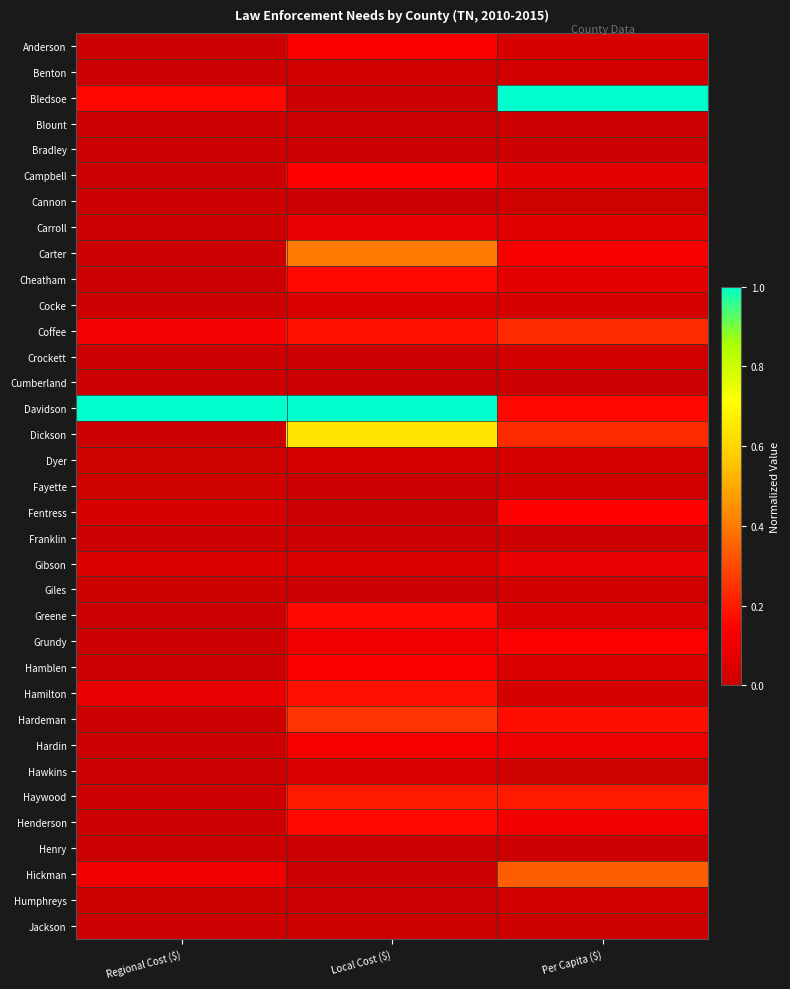

List the series in order of their peak value, highest first.

Bledsoe, Davidson, Dickson, Carter, Hickman, Hardeman, Coffee, Haywood, Hamilton, Cheatham, Greene, Henderson, Campbell, Fentress, Grundy, Anderson, Hamblen, Hardin, Carroll, Gibson, Cocke, Hawkins, Dyer, Humphreys, Giles, Fayette, Benton, Crockett, Cannon, Jackson, Henry, Bradley, Blount, Franklin, Cumberland